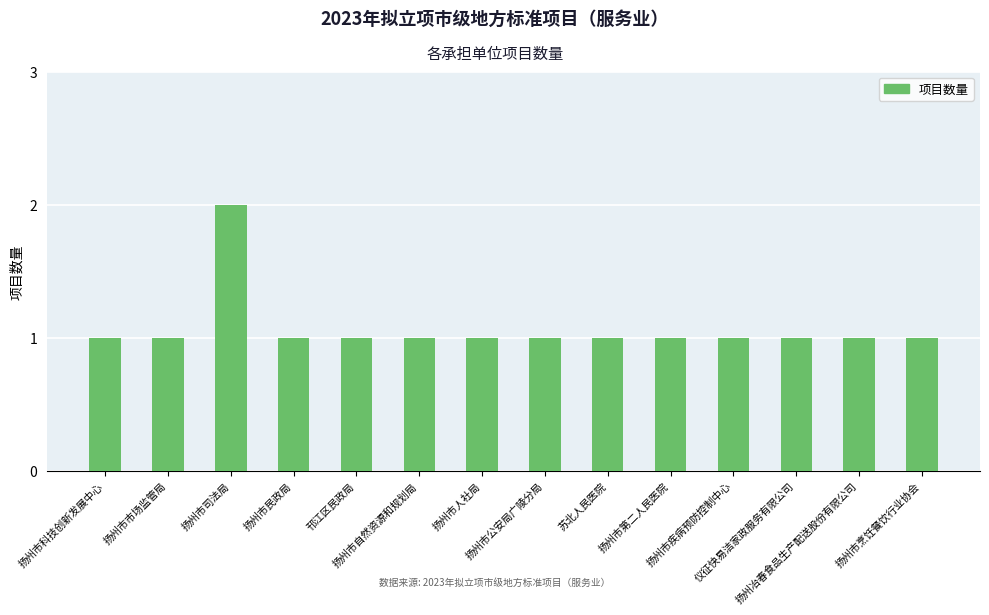

Reading left to right, what are all the values shown in this chart?

扬州市科技创新发展中心=1	扬州市市场监管局=1	扬州市司法局=2	扬州市民政局=1	邗江区民政局=1	扬州市自然资源和规划局=1	扬州市人社局=1	扬州市公安局广陵分局=1	苏北人民医院=1	扬州市第二人民医院=1	扬州市疾病预防控制中心=1	仪征快易洁家政服务有限公司=1	扬州冶春食品生产配送股份有限公司=1	扬州市烹饪餐饮行业协会=1